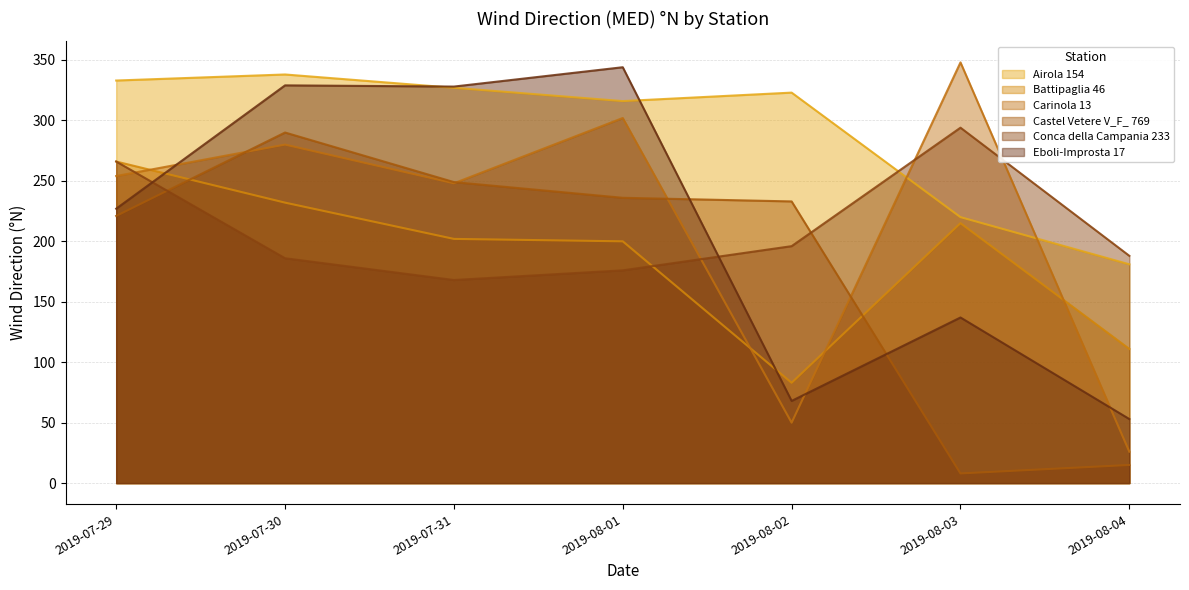

List the series in order of their peak value, lowest first.

Battipaglia 46, Castel Vetere V_F_ 769, Conca della Campania 233, Airola 154, Eboli-Improsta 17, Carinola 13